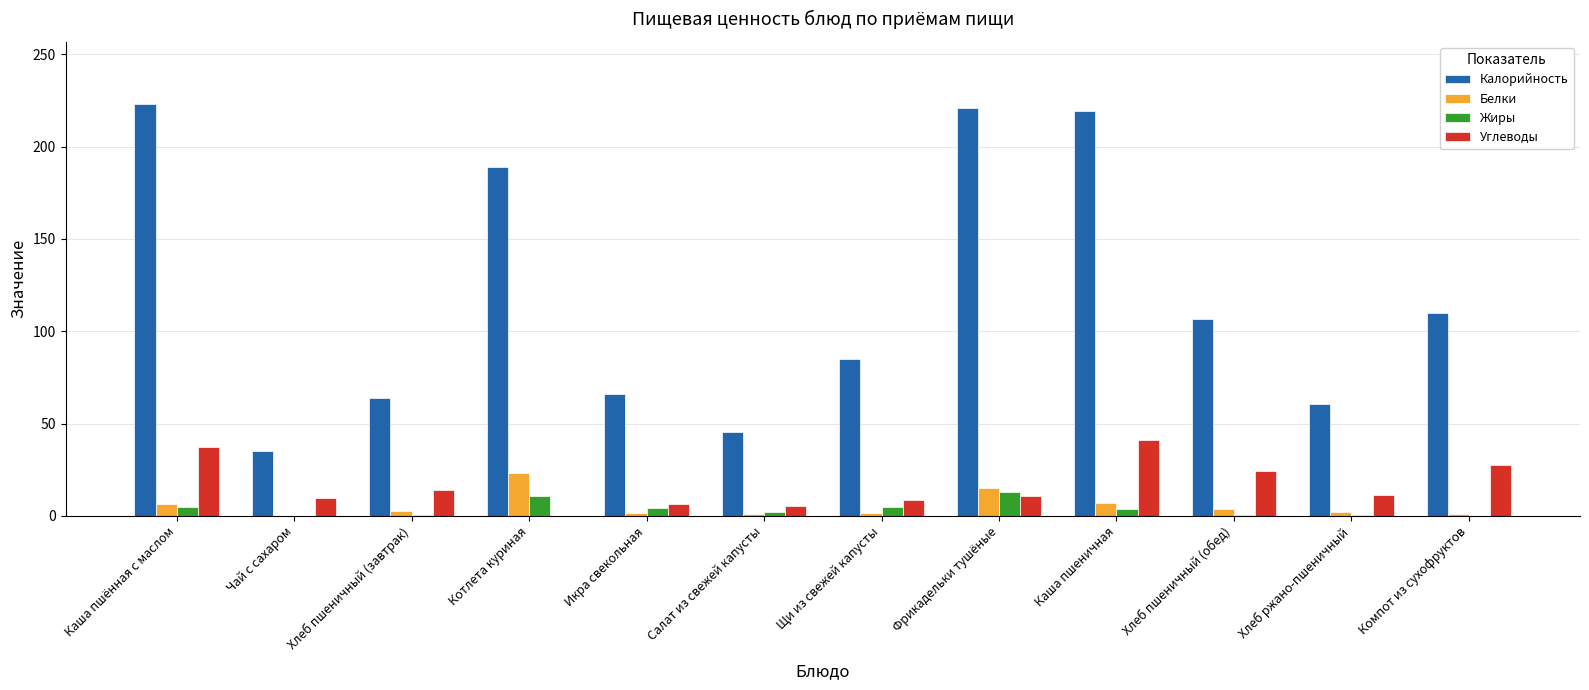

Are the bars horizontal?

No